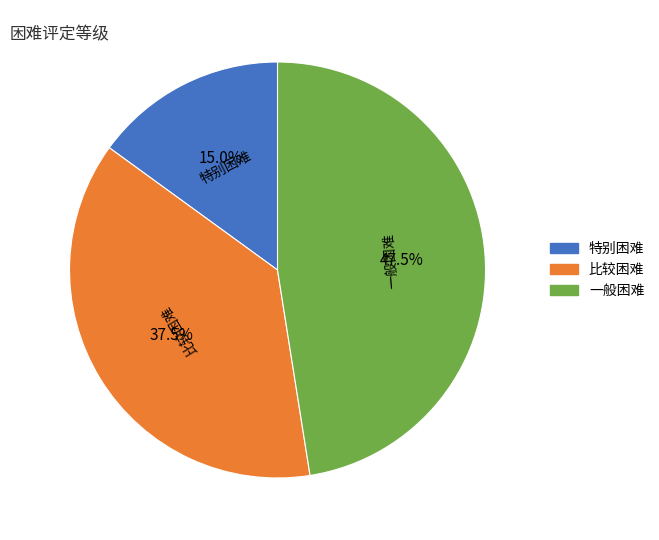

What percentage do 一般困难 and 特别困难 together represent?

62.5%